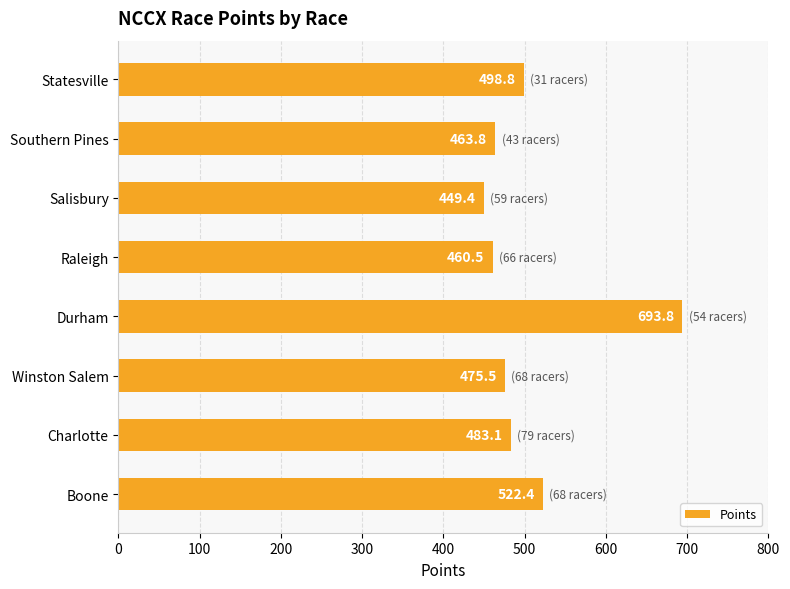

The value at Southern Pines is 463.8. True or false?

True